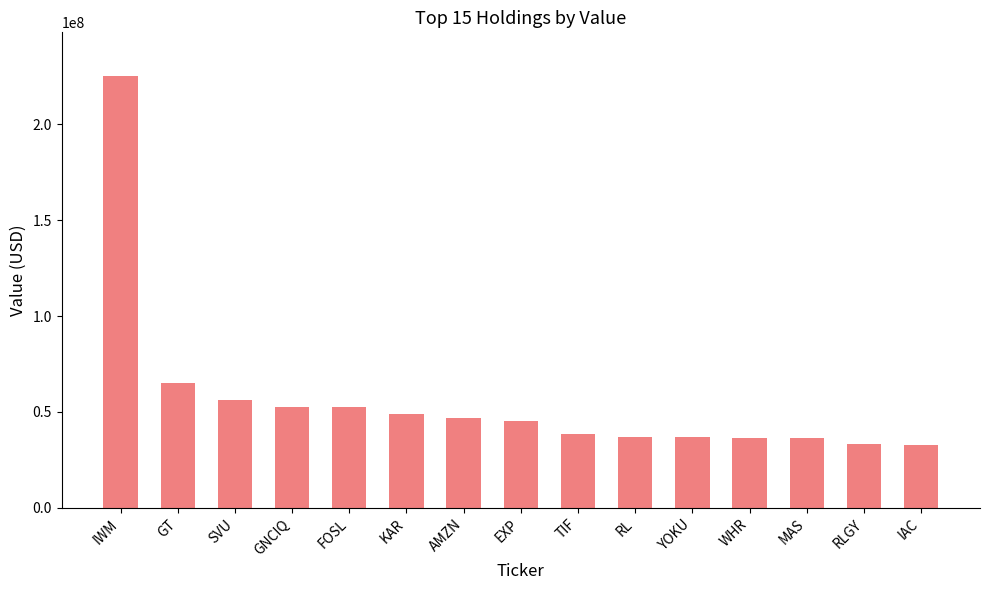

What is the difference between the maximum and minimum values?

192678000